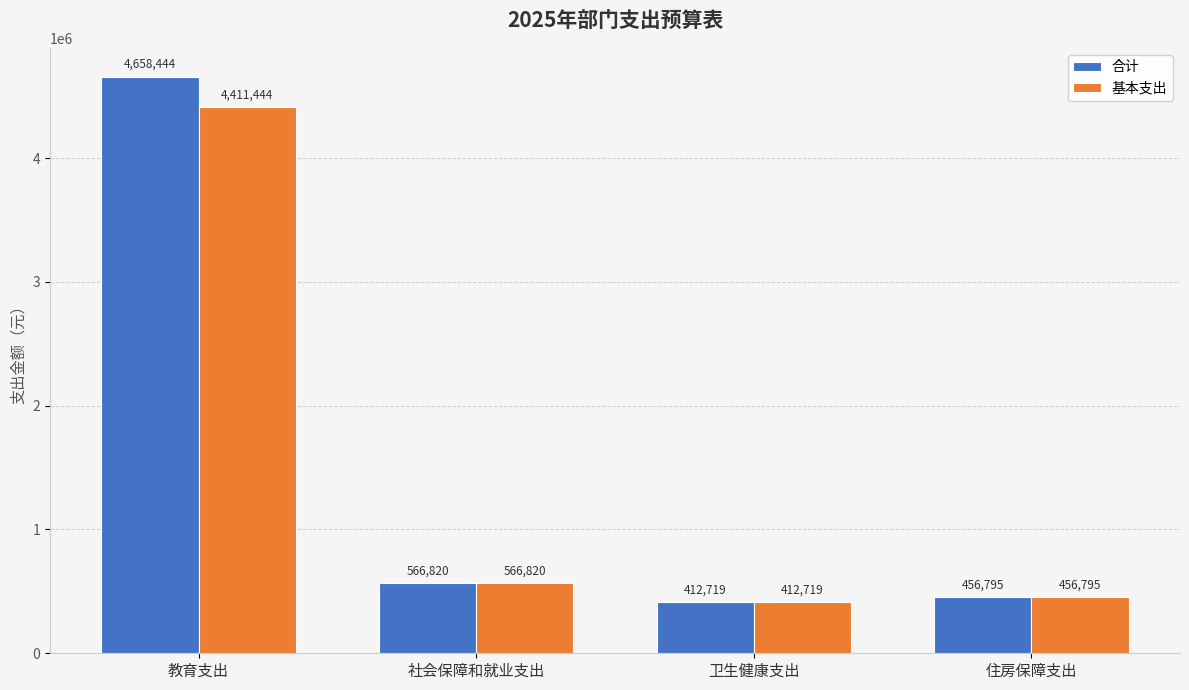

What is the value of the 合计 bar at the 1st from the left?

4658443.8